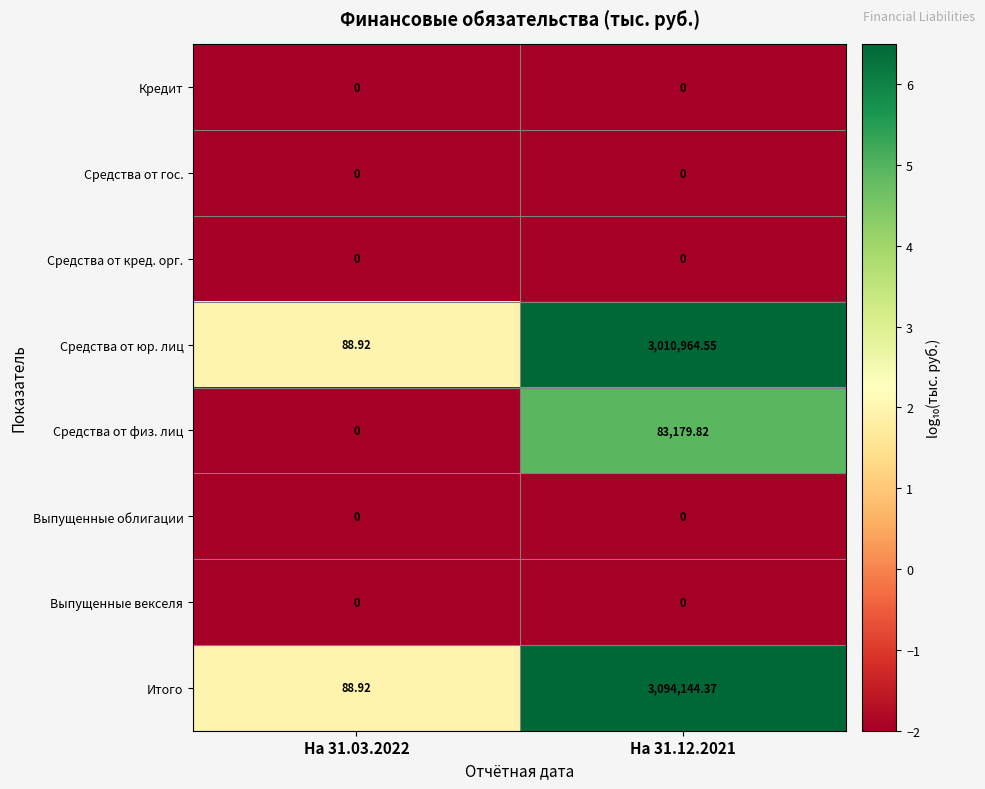

At how many categories does at least one series exceed 0?

2